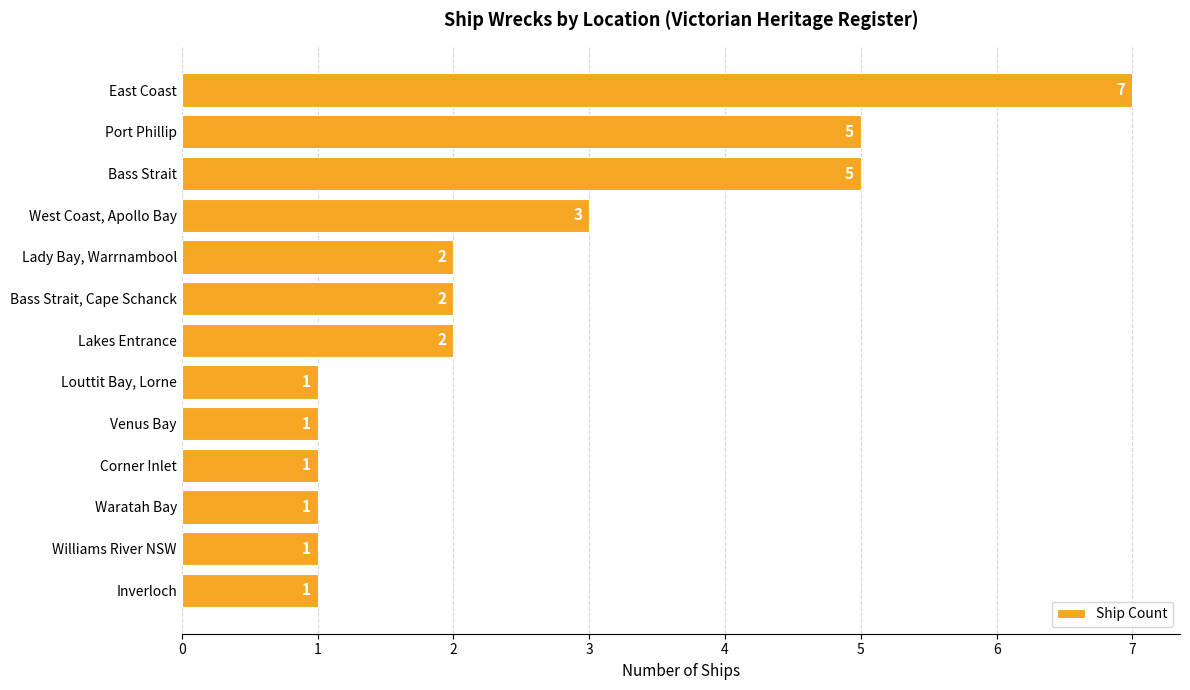

What is the value of the 6th bar from the top?

2